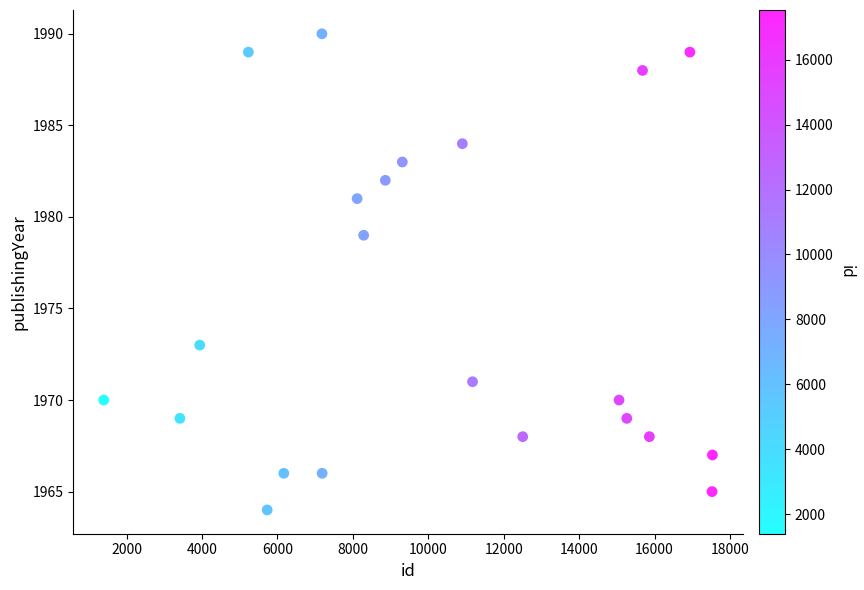

What Y value in the scatter plot is closest to 1977?

1979